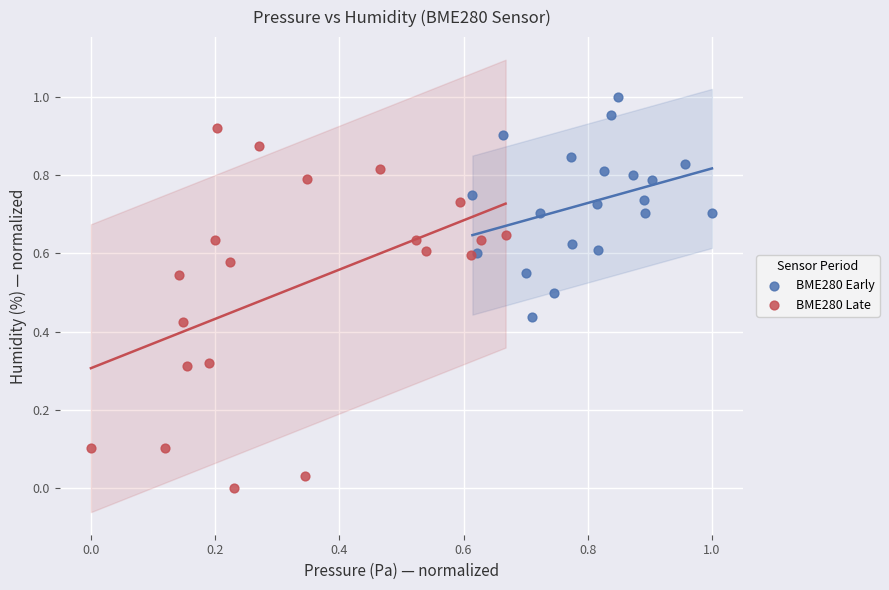

Which series contains the lowest Y value?

BME280 Late